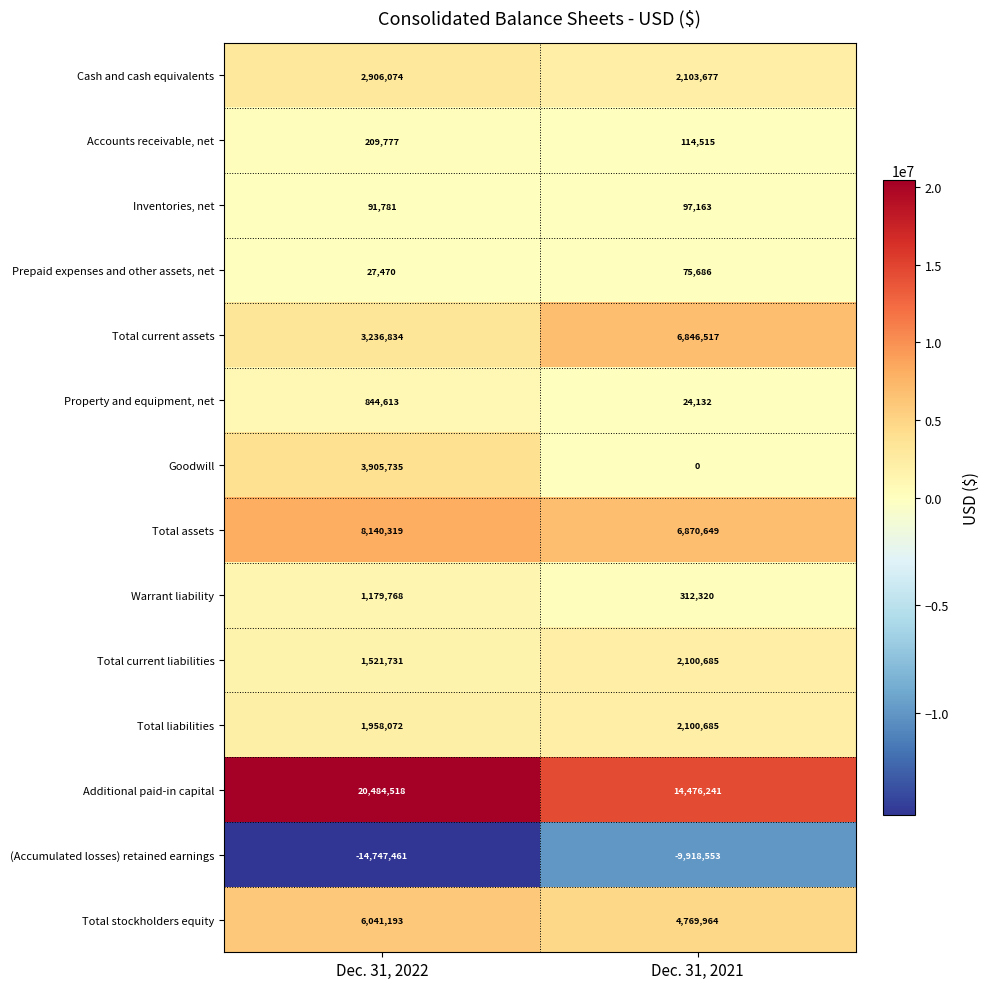

What is the difference between the Total stockholders equity values at Dec. 31, 2022 and Dec. 31, 2021?

1271229